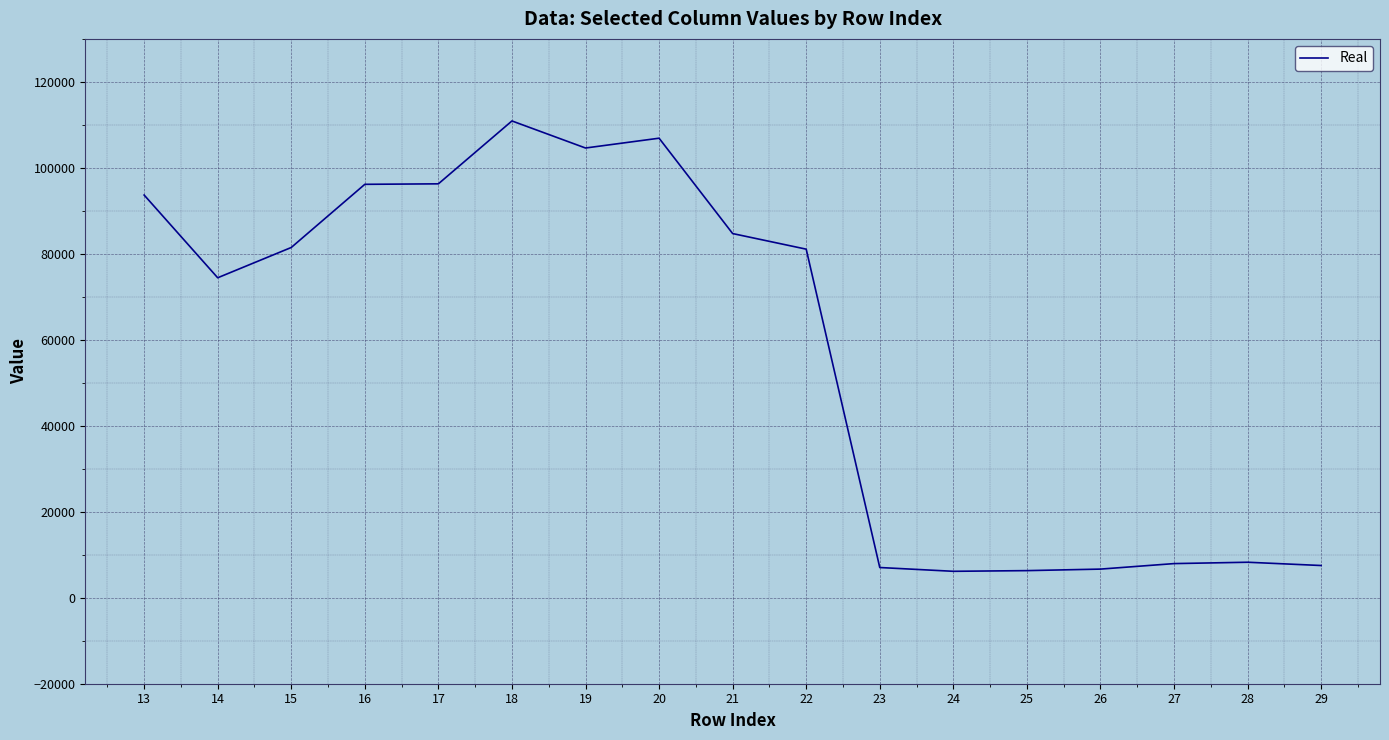

What is the maximum value shown in the chart?

110912